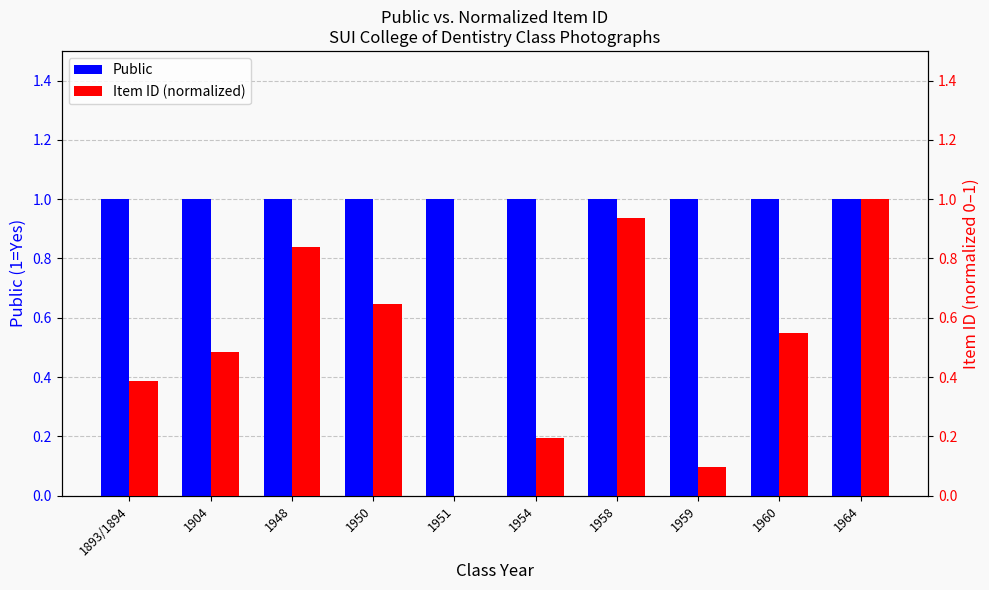

What is the spread (max minus min) of values at 1948?

0.2